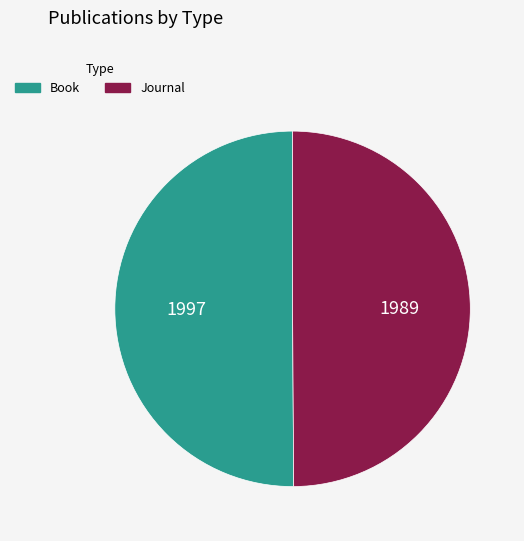

Approximately how many times larger is the value at Journal compared to Book?

1.0